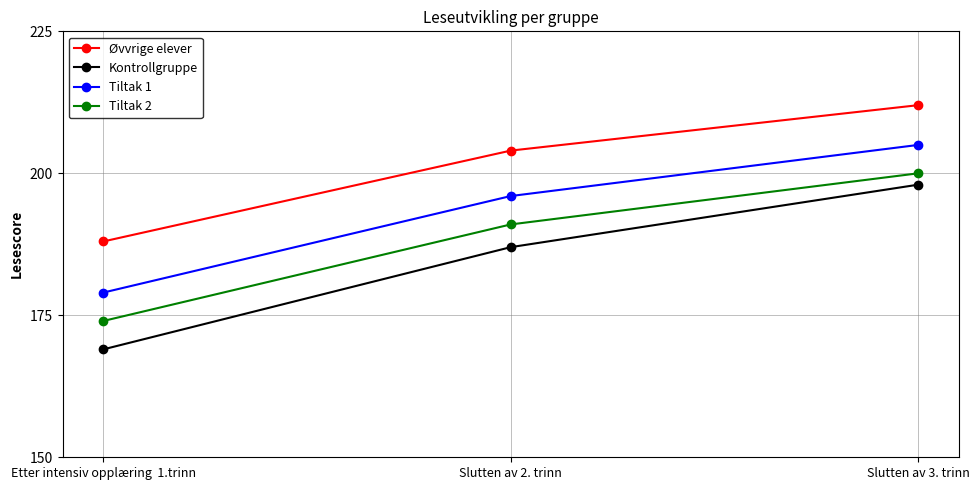

What value does the Tiltak 1 series have at Etter intensiv opplæring  1.trinn, to the nearest 5?

180